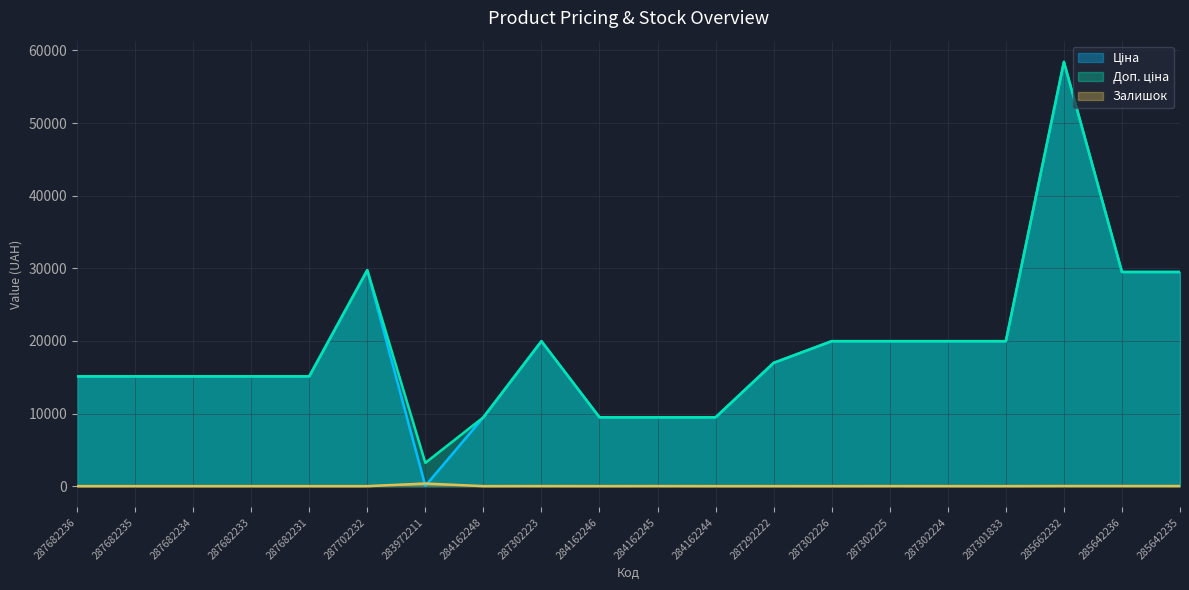

Reading left to right, extract all data points from this chart.

Ціна: 287682236=15120.0	287682235=15120.0	287682234=15120.0	287682233=15120.0	287682231=15120.0	287702232=29747.2	283972211=32.0	284162248=9480.1	287302223=19964.2	284162246=9480.1	284162245=9480.1	284162244=9480.1	287292222=16976.3	287302226=19964.2	287302225=19964.2	287302224=19964.2	287301833=19964.2	285662232=58426.5	285642236=29491.5	285642235=29491.5
Доп. ціна: 287682236=15120.0	287682235=15120.0	287682234=15120.0	287682233=15120.0	287682231=15120.0	287702232=29747.2	283972211=3205.0	284162248=9480.1	287302223=19964.2	284162246=9480.1	284162245=9480.1	284162244=9480.1	287292222=16976.3	287302226=19964.2	287302225=19964.2	287302224=19964.2	287301833=19964.2	285662232=58426.5	285642236=29491.5	285642235=29491.5
Залишок: 287682236=0.0	287682235=0.0	287682234=0.0	287682233=0.0	287682231=0.0	287702232=0.0	283972211=360.0	284162248=0.0	287302223=7.0	284162246=0.0	284162245=8.0	284162244=0.0	287292222=2.0	287302226=0.0	287302225=5.0	287302224=3.0	287301833=0.0	285662232=14.0	285642236=14.0	285642235=13.0